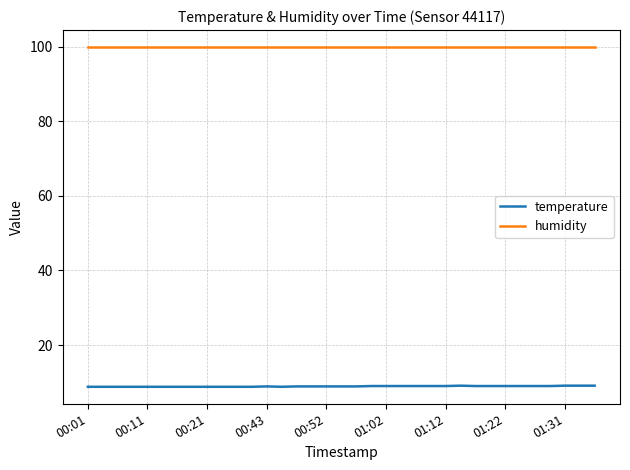

True or false: humidity and temperature cross at least once.

False